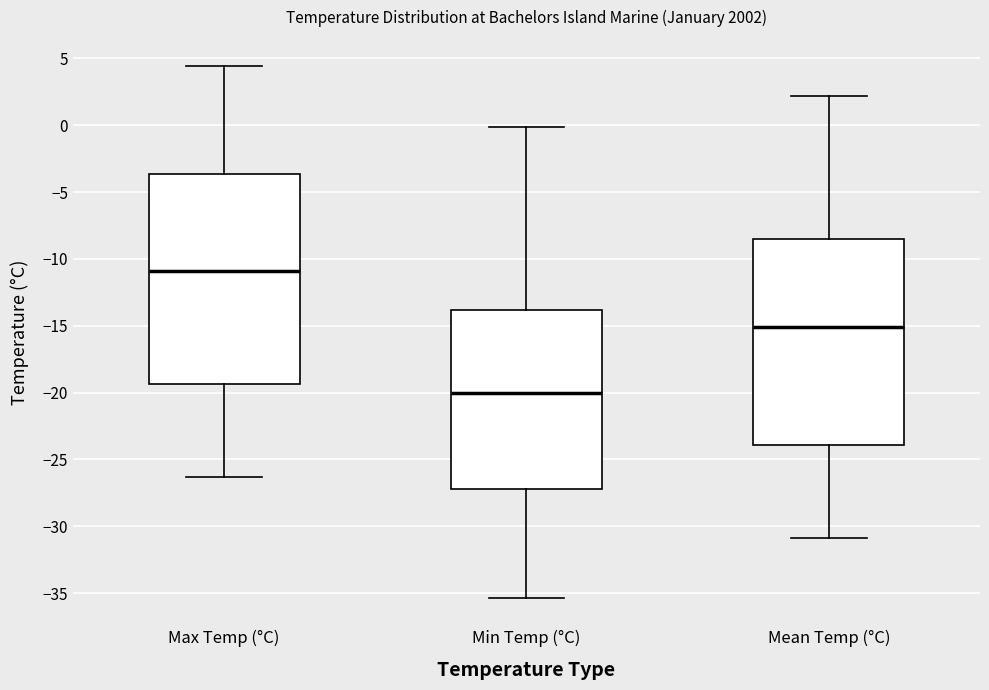

Reading left to right, transcribe this box plot: for each box, give where its median line is, the range the box spans, and where its two whiskers end, as read against the y-axis. The values are not printed on the chart, so give them approximately, as read against the axis.

Max Temp (°C): median -11.0, box -19.5 to -3.5, whiskers -26.5 to 4.5
Min Temp (°C): median -20.0, box -27.0 to -14.0, whiskers -35.5 to 0.0
Mean Temp (°C): median -15.0, box -24.0 to -8.5, whiskers -31.0 to 2.0